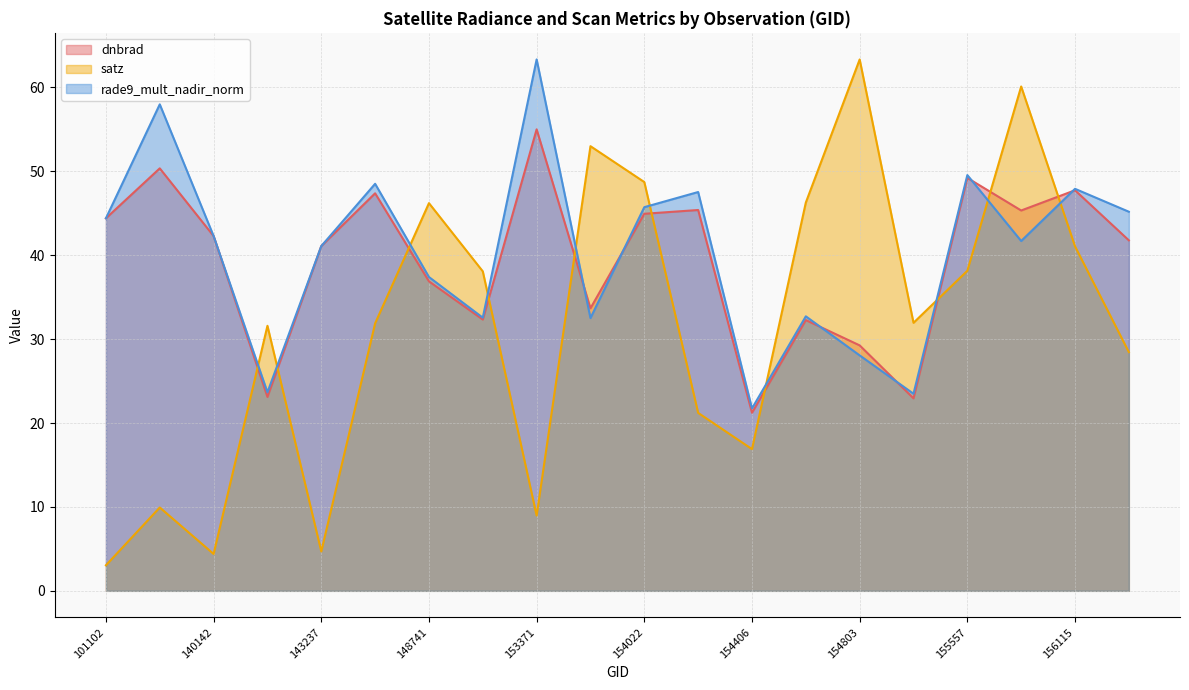

True or false: satz has a value of 46.2 at 148741.

True